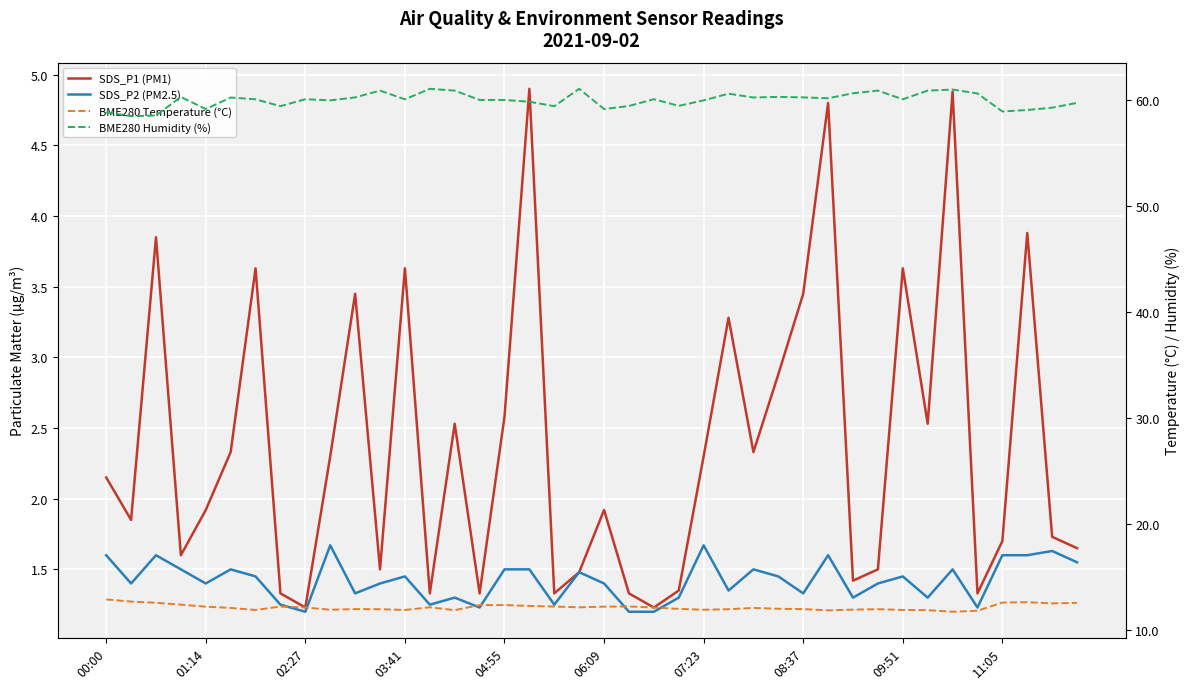

True or false: SDS_P1 (PM1) and SDS_P2 (PM2.5) intersect in this chart.

False